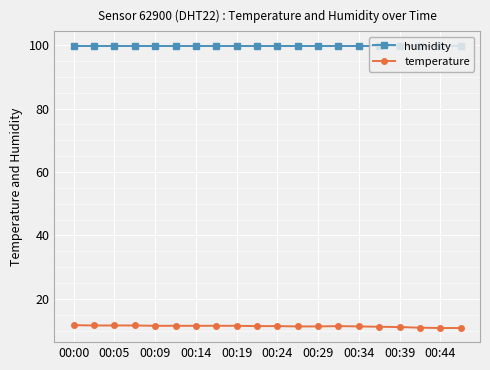

Is this an area chart (filled region under the line)?

No